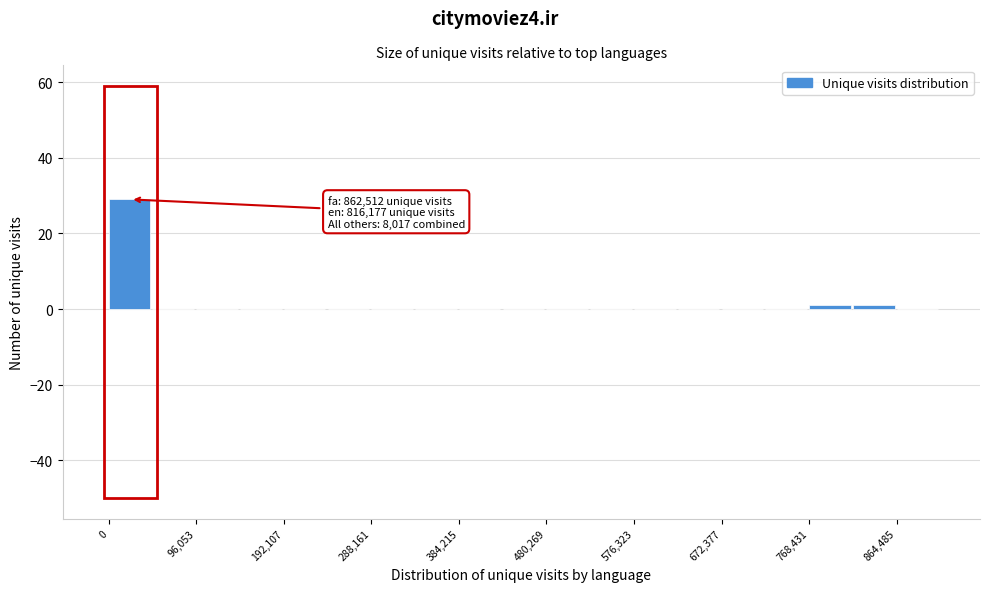

Over which range of the x-axis is the bar tallest?

0 to 50000